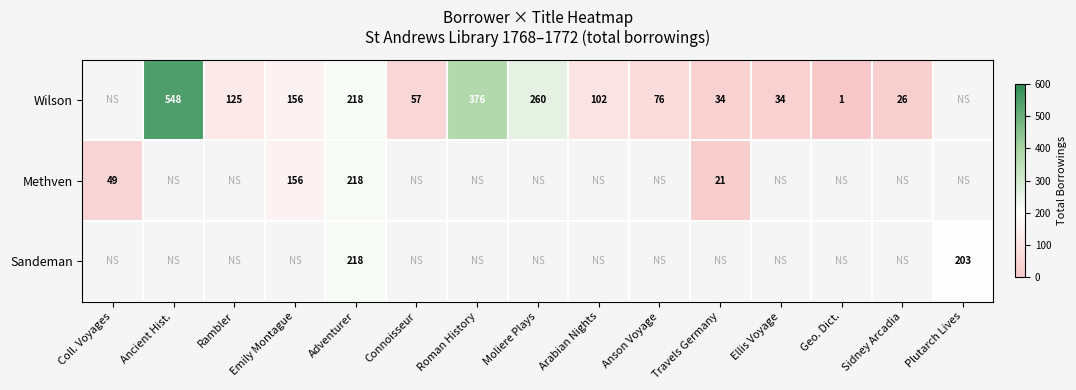

The Methven series shows 156 at Emily Montague. True or false?

True